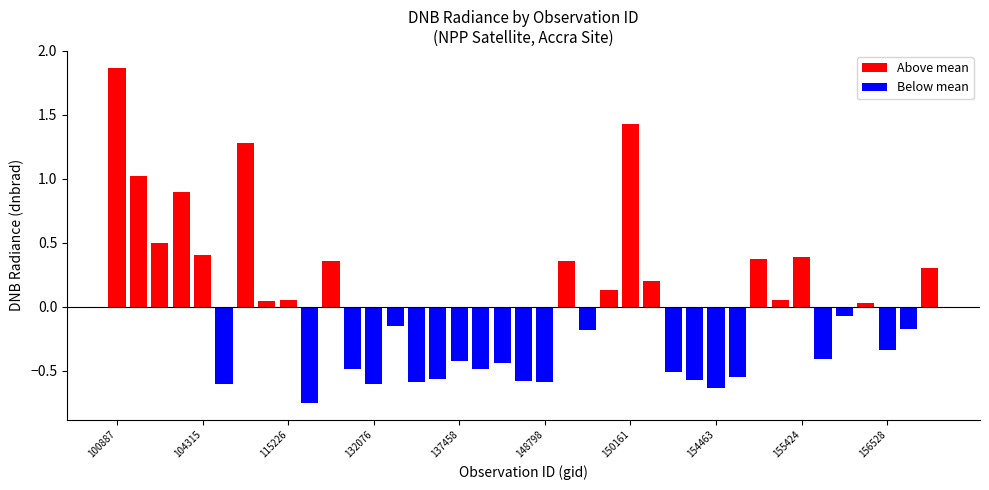

Rank the series by their maximum value, from lowest to highest.

negative, positive